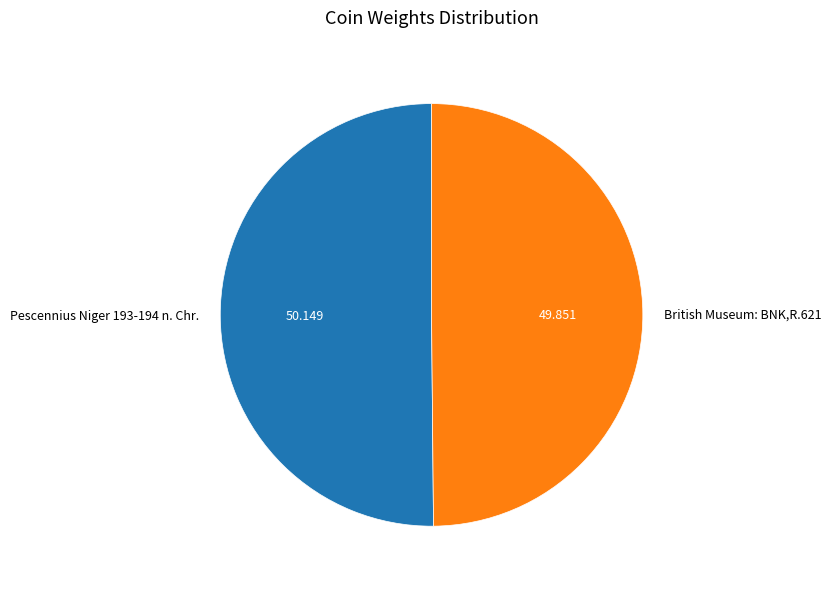

How many segments does this pie chart have?

2